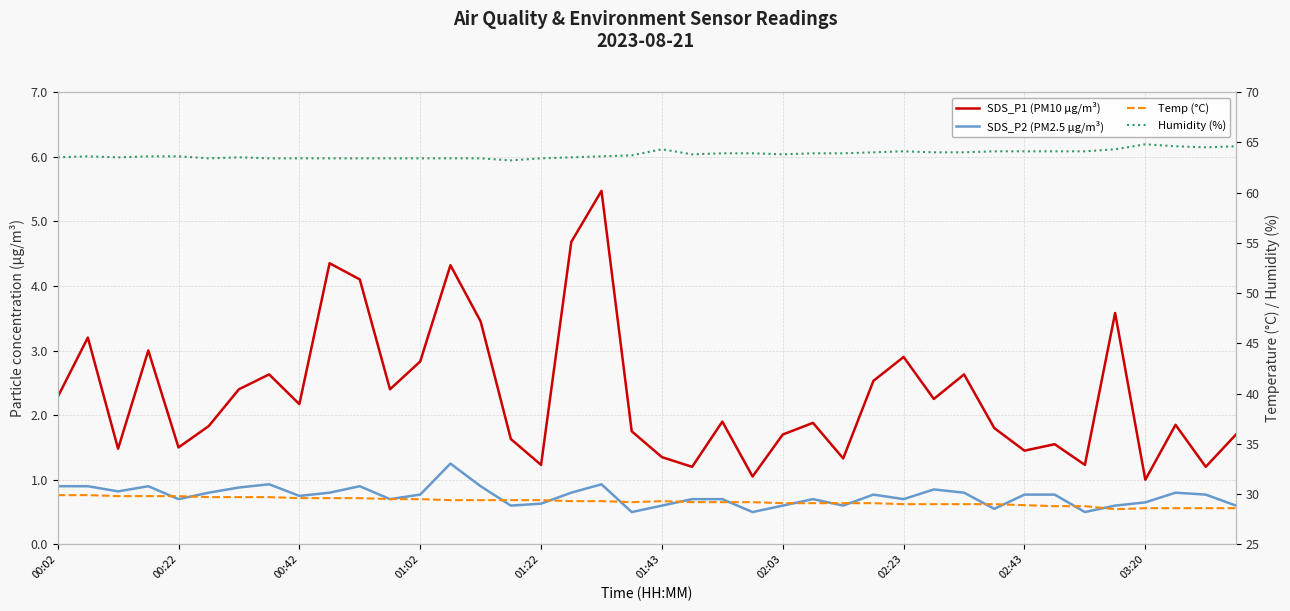

Which has a higher value, 39 or 21?

39